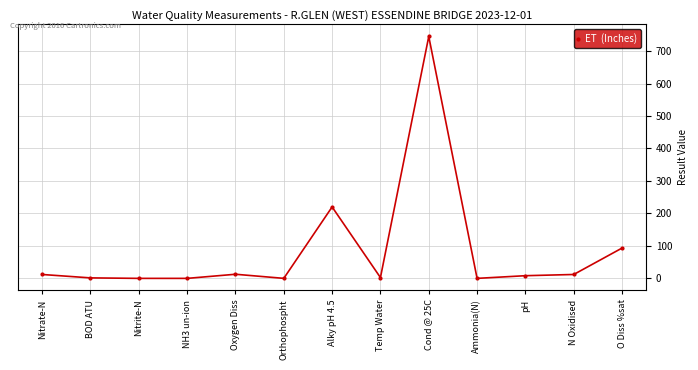

True or false: there are more than 1 points higher than both neighbors.

True